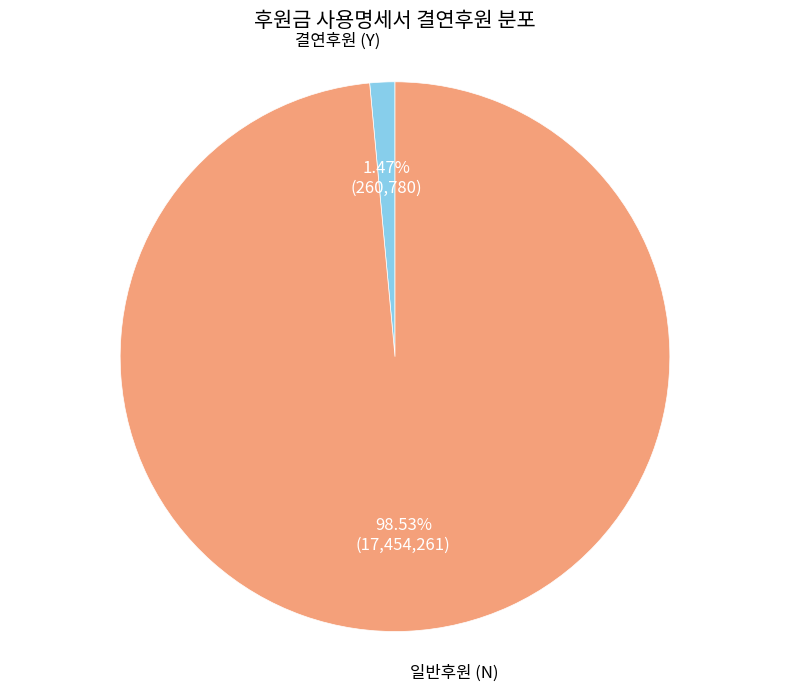

What is the smallest slice in the pie chart?

결연후원 (Y)